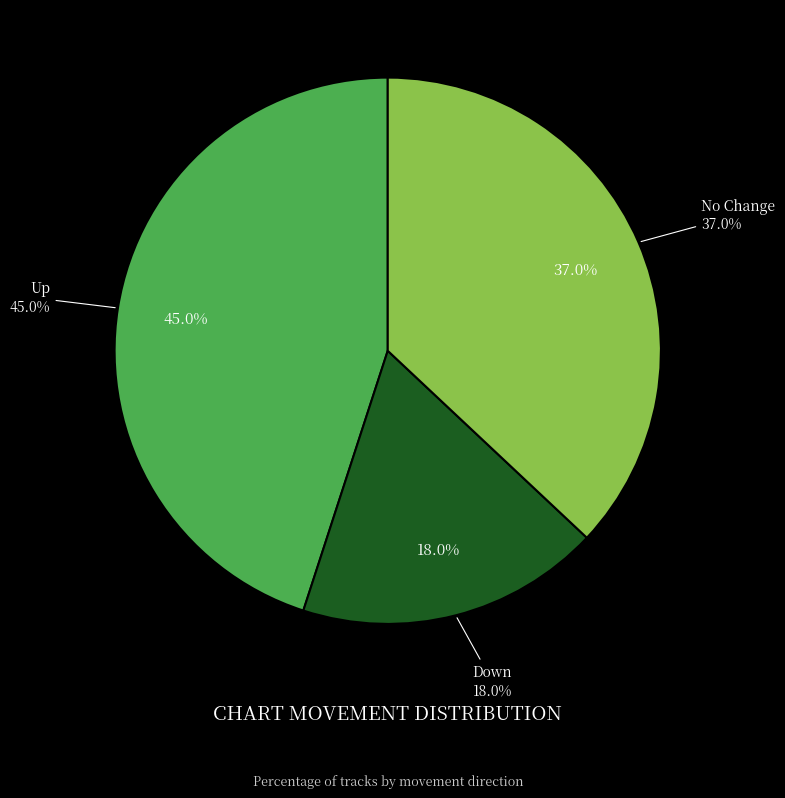

What is the total percentage of down and up?

63.0%